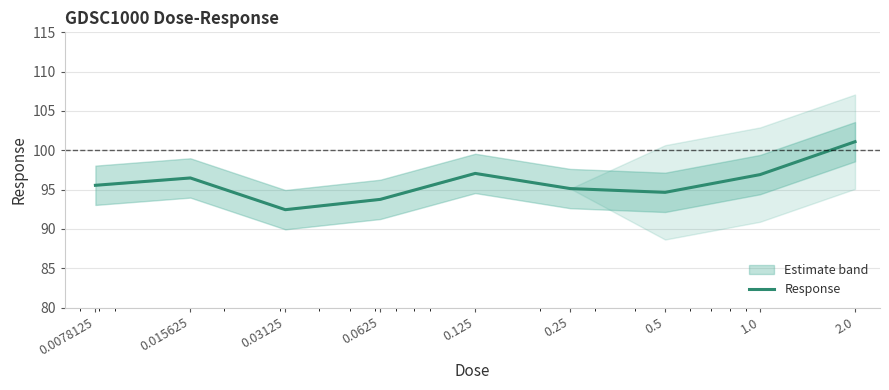

What is the average value?

95.9